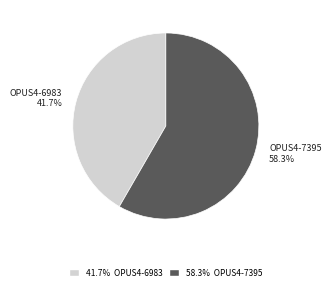

Is there any slice that represents more than half of the pie?

Yes